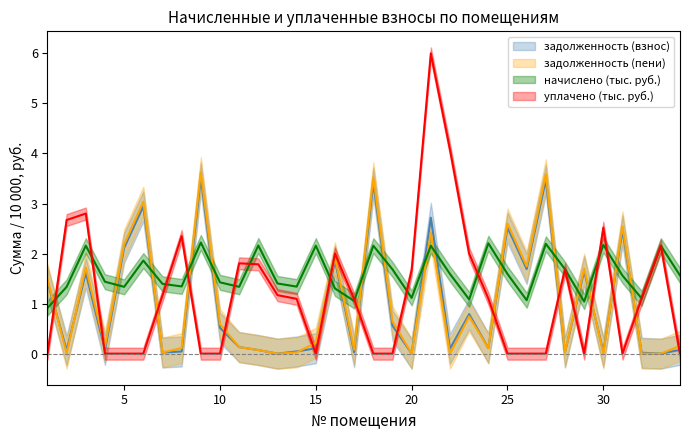

In уплачено, how many points are lower than both neighbors (excluding endpoints)?

3